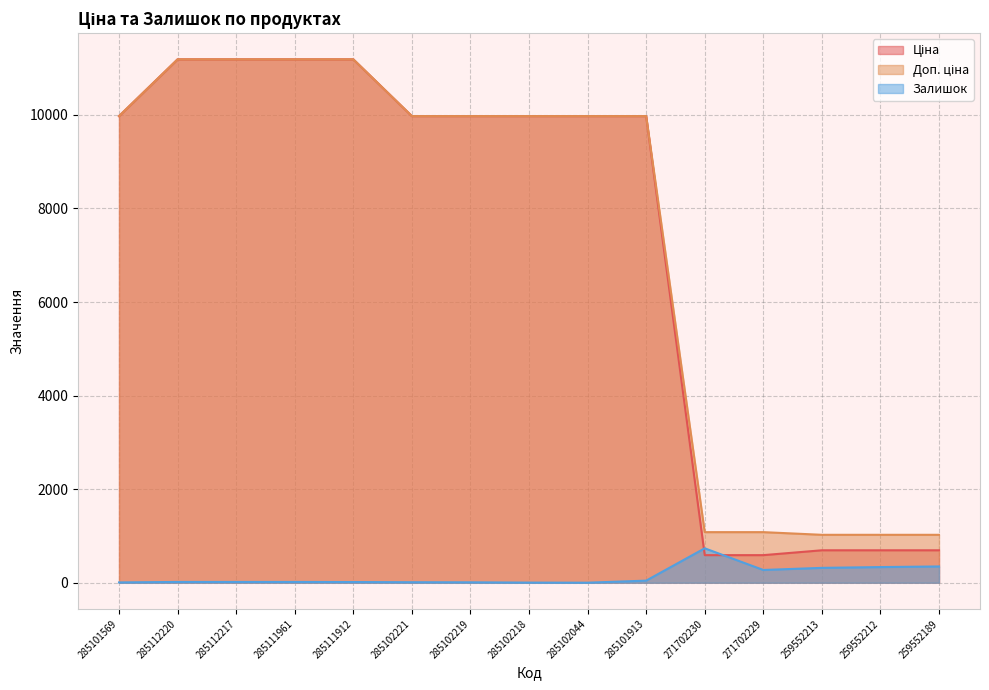

Does the chart display data point markers on the line(s)?

No